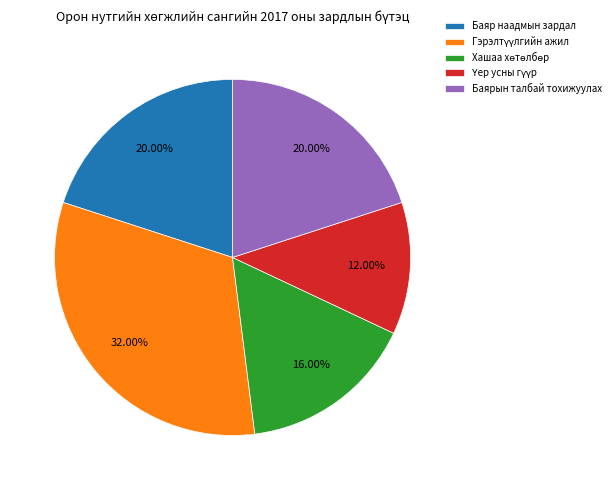

What is the ratio of the value at Баярын талбай тохижуулах to the value at Баяр наадмын зардал?

1.0